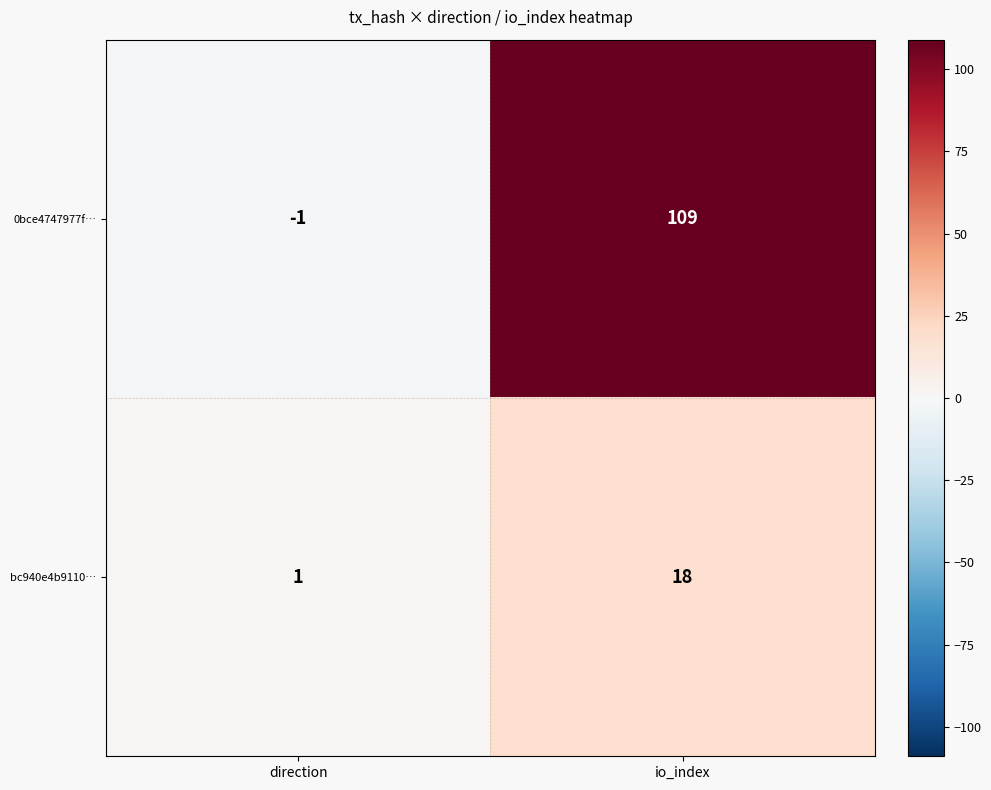

Reading right to left, list all the values displayed in this chart.

0bce4747977f…: 109	-1
bc940e4b9110…: 18	1